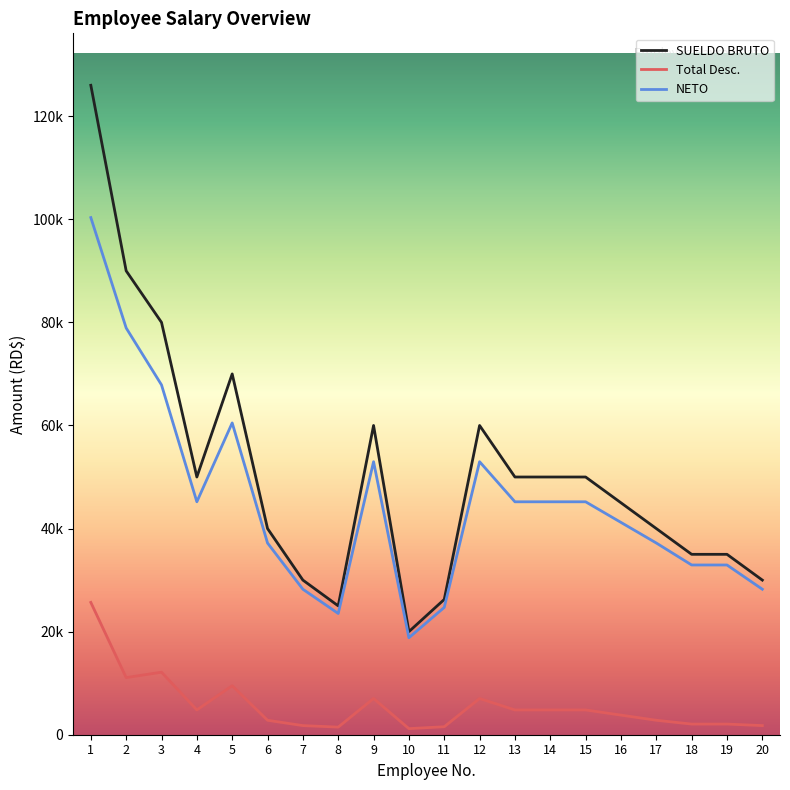

Does the chart display data point markers on the line(s)?

No